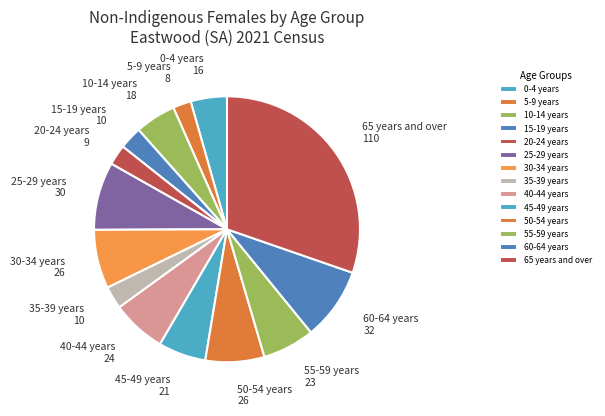

Is 20-24 years the majority of the pie?

No